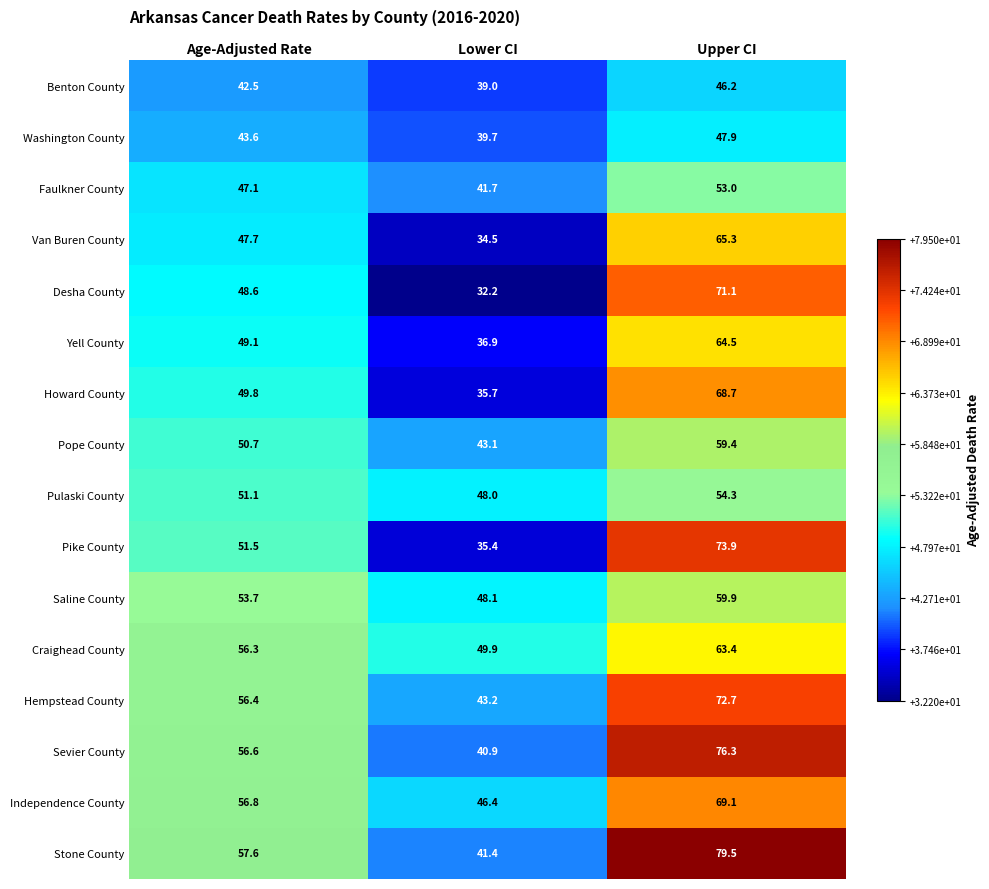

What is the difference between the maximum and minimum values in the Stone County series?

38.1